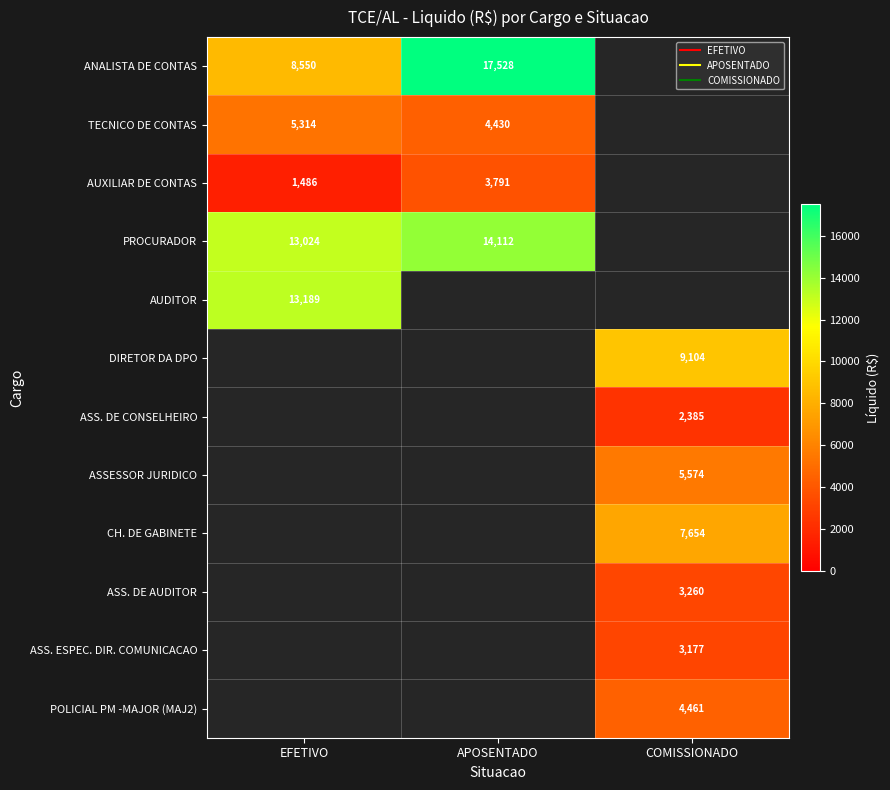

What is the minimum value for ANALISTA DE CONTAS?

8549.7